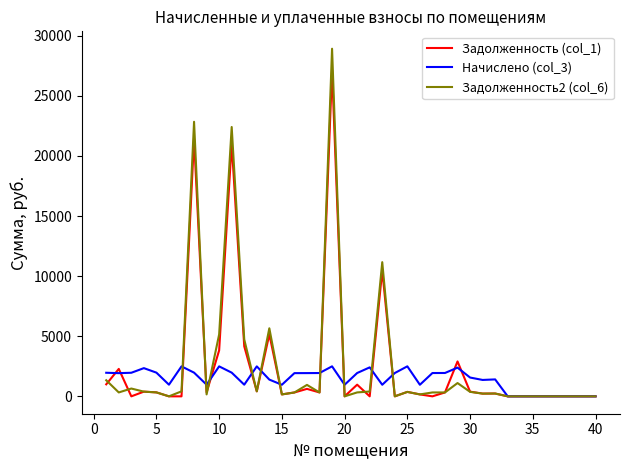

What is the highest value of the Задолженность (col_1) series?

27141.2